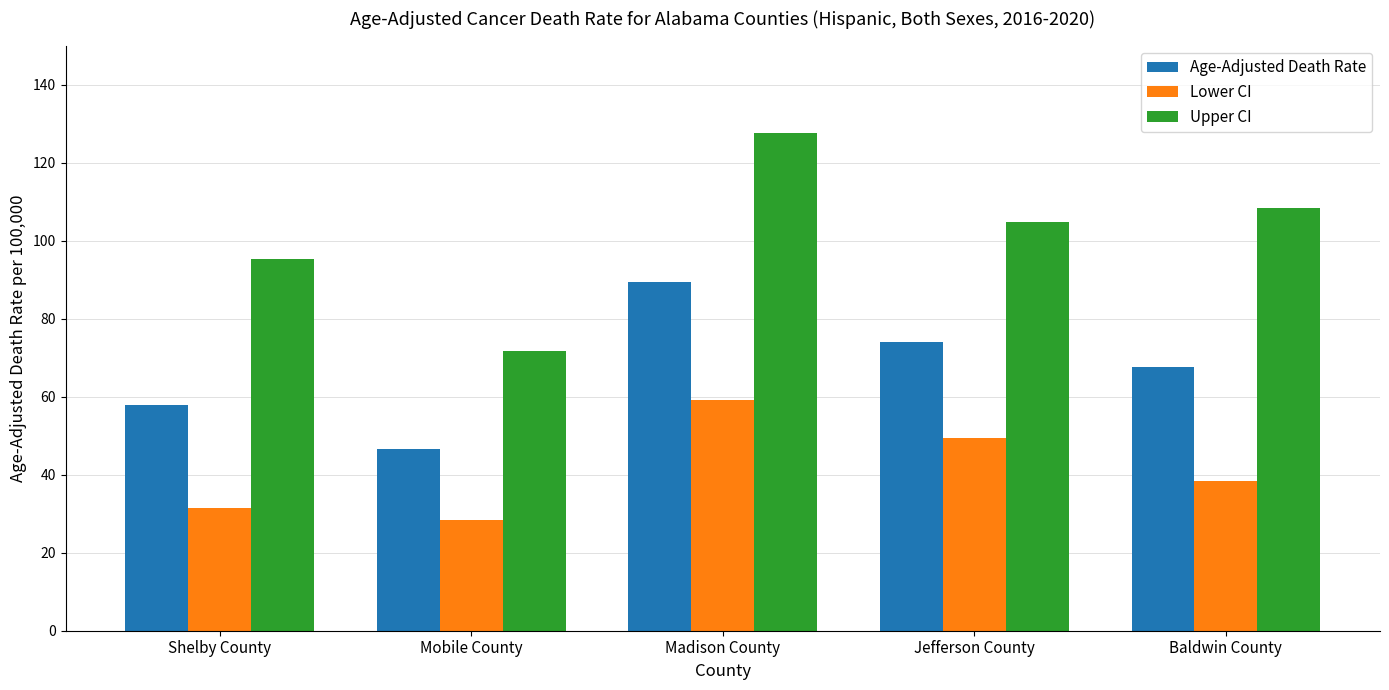

What are all the series names shown in the legend?

Age-Adjusted Death Rate, Lower CI, Upper CI